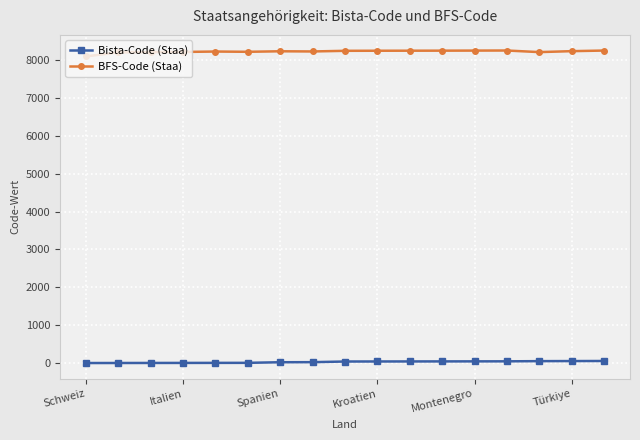

Is this an area chart (filled region under the line)?

No